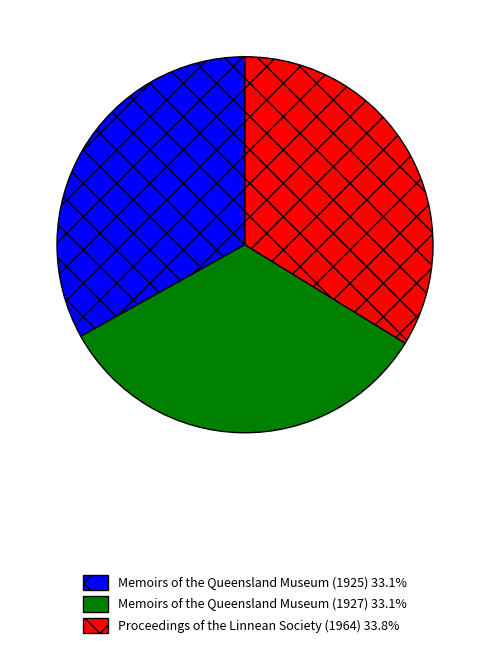

Is there a majority slice in this chart?

No